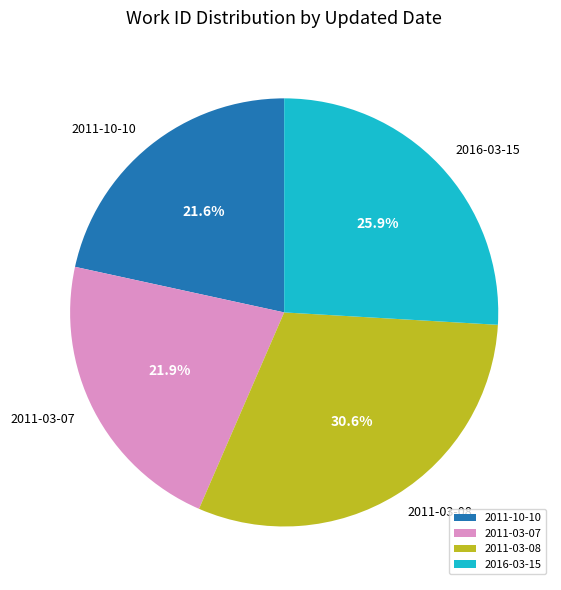

How many slices are in this pie chart?

4